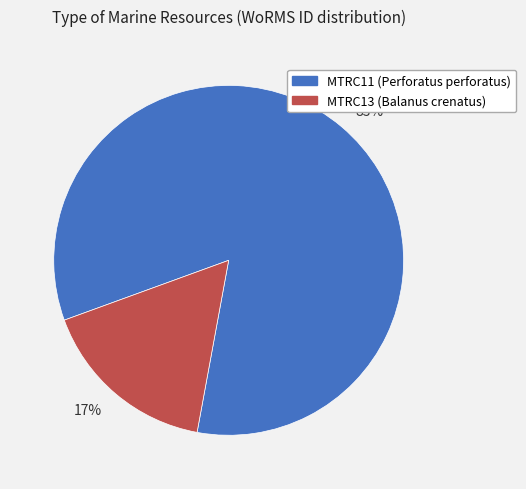

Which category has the smallest portion of the pie?

17%